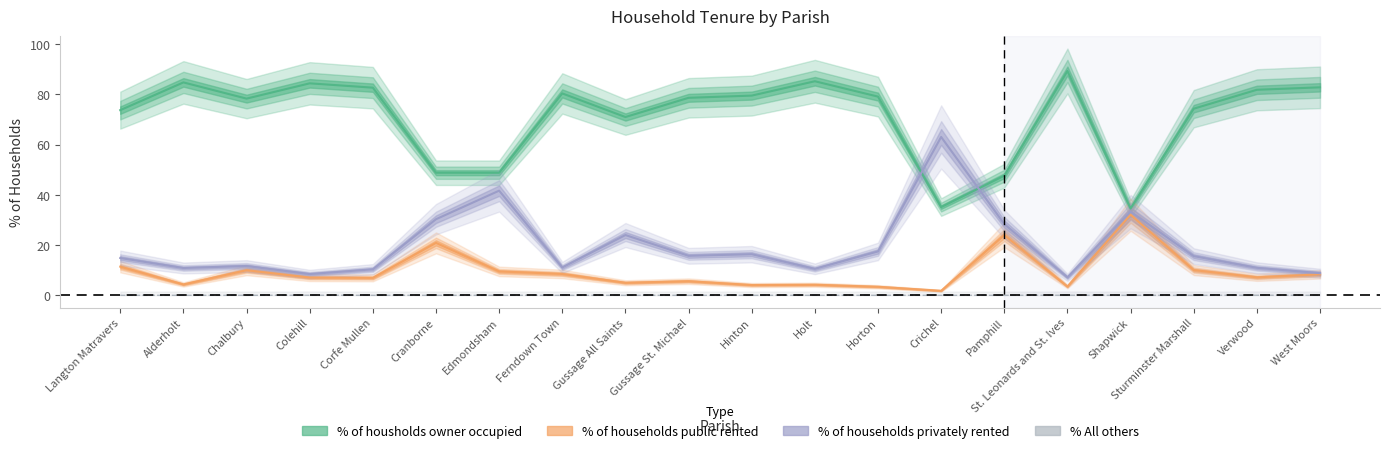

What is the label of the 17th point from the right?

Colehill